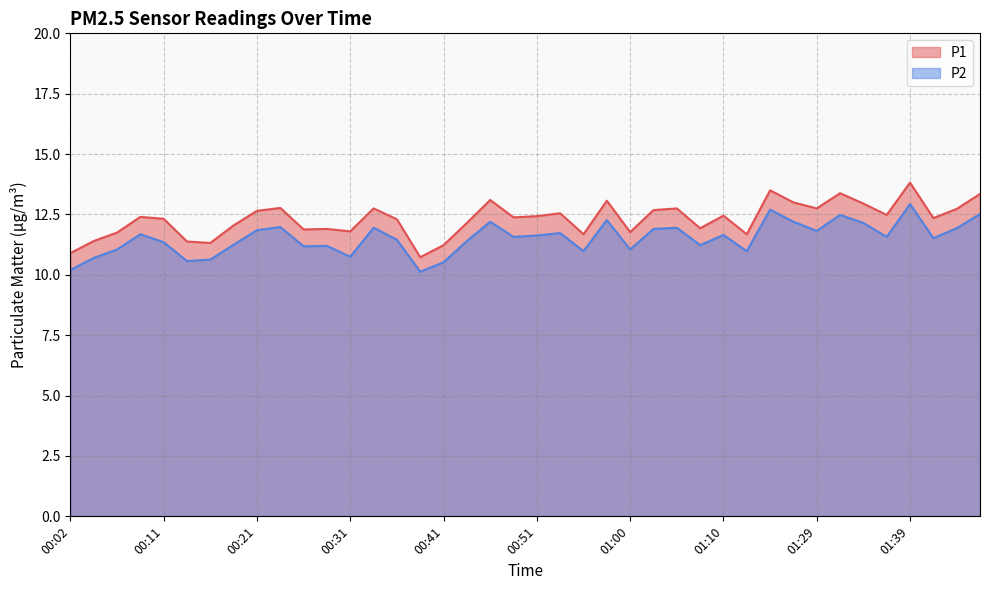

The value of P2 at 01:31 is 12.5. True or false?

True